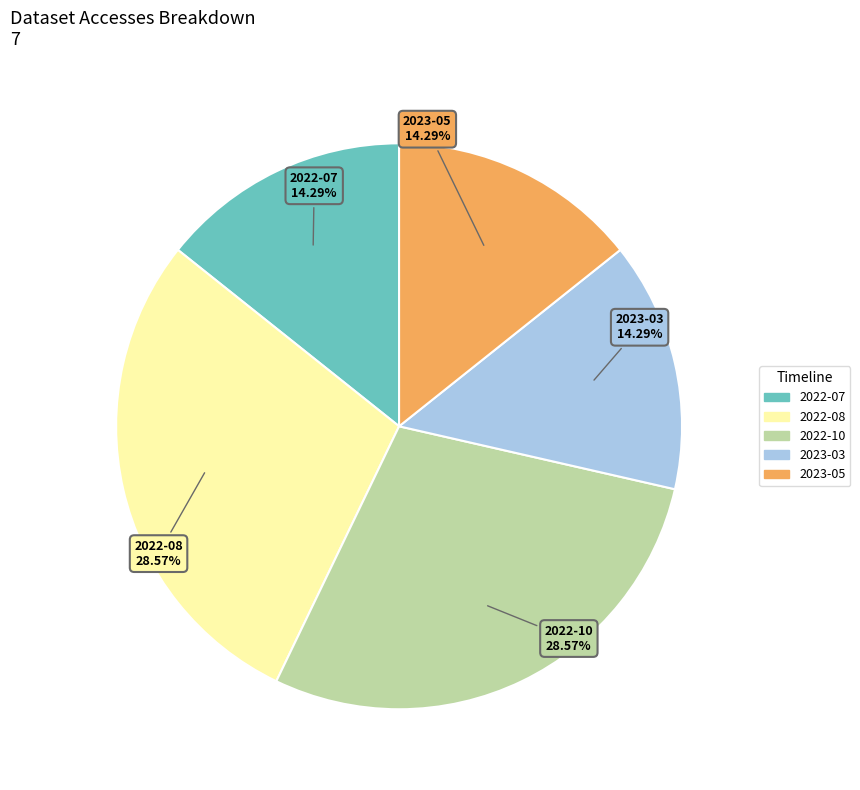

Does any single category account for the majority?

No